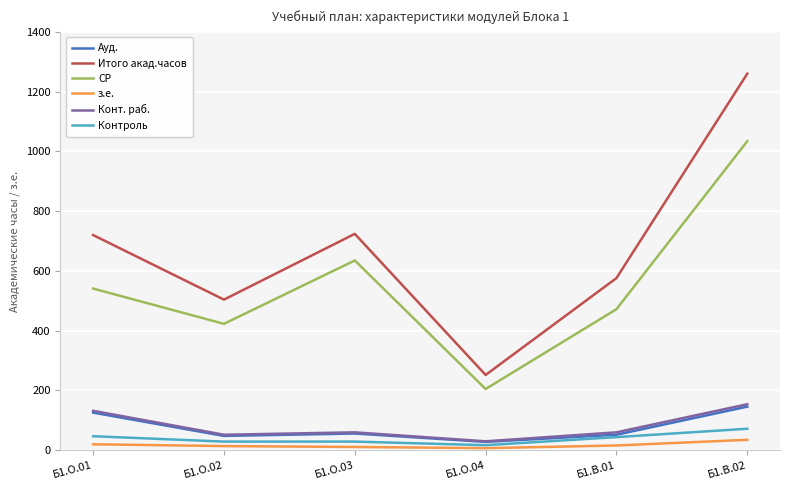

What is the spread (max minus min) of values at Б1.О.01?

700